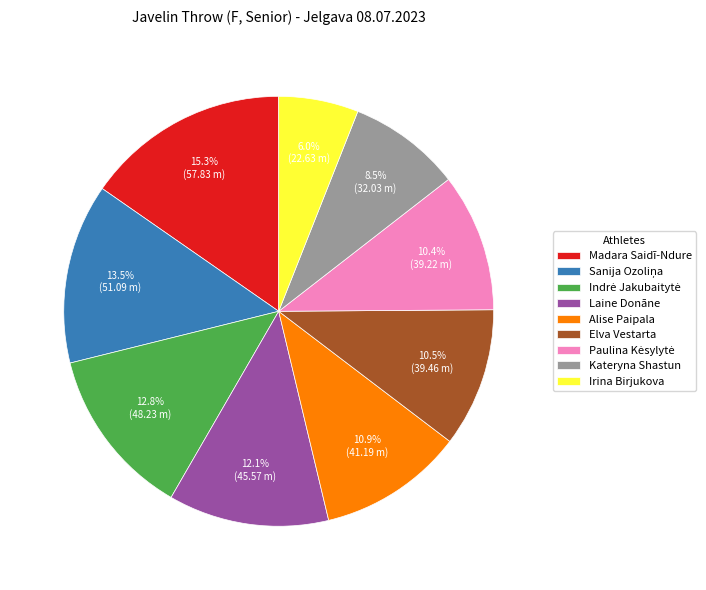

Count the number of slices in the pie.

9